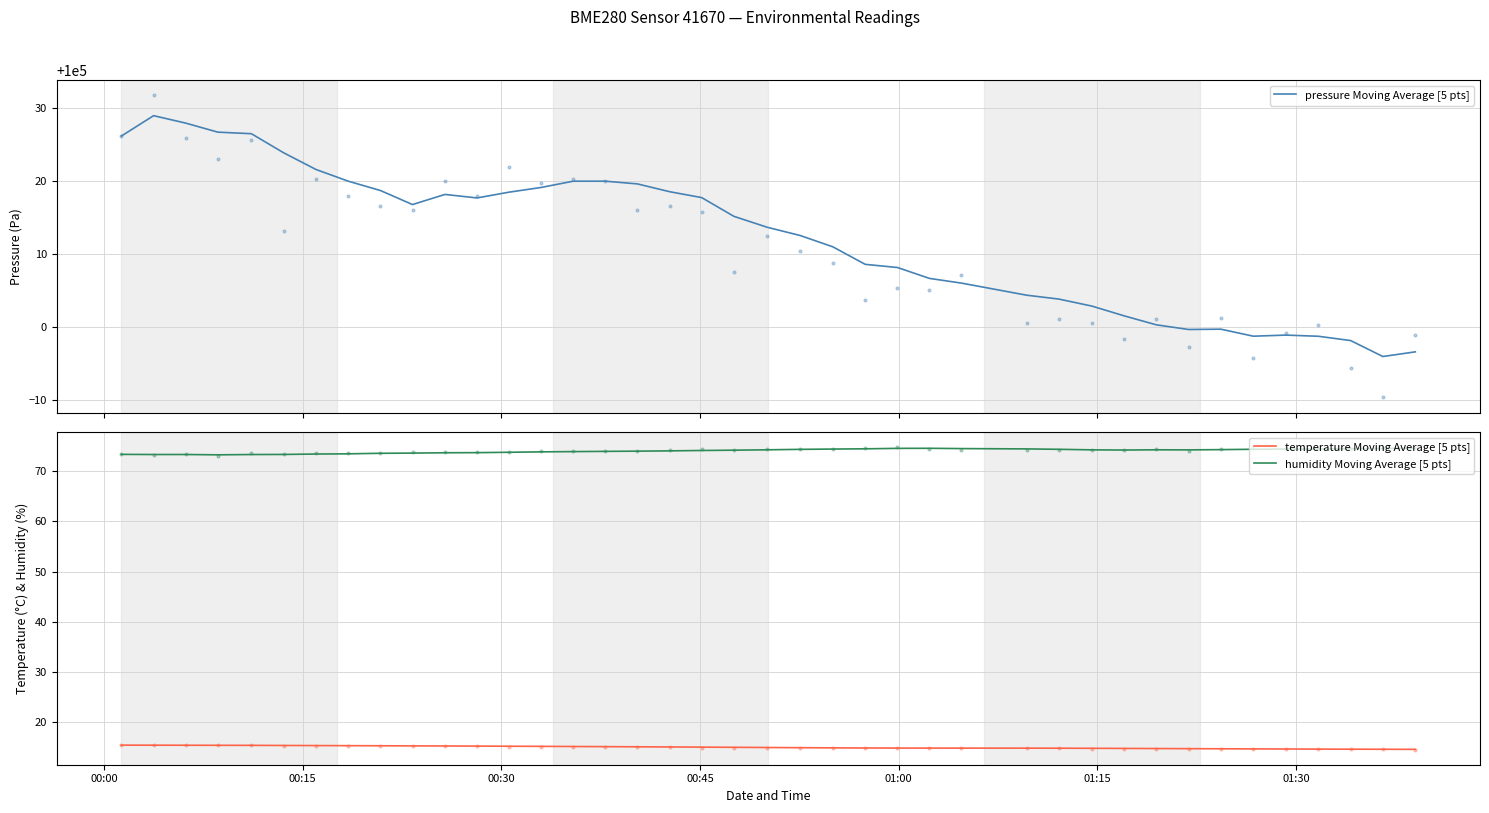

What are all the series names shown in the legend?

pressure Moving Average [5 pts], temperature Moving Average [5 pts], humidity Moving Average [5 pts]